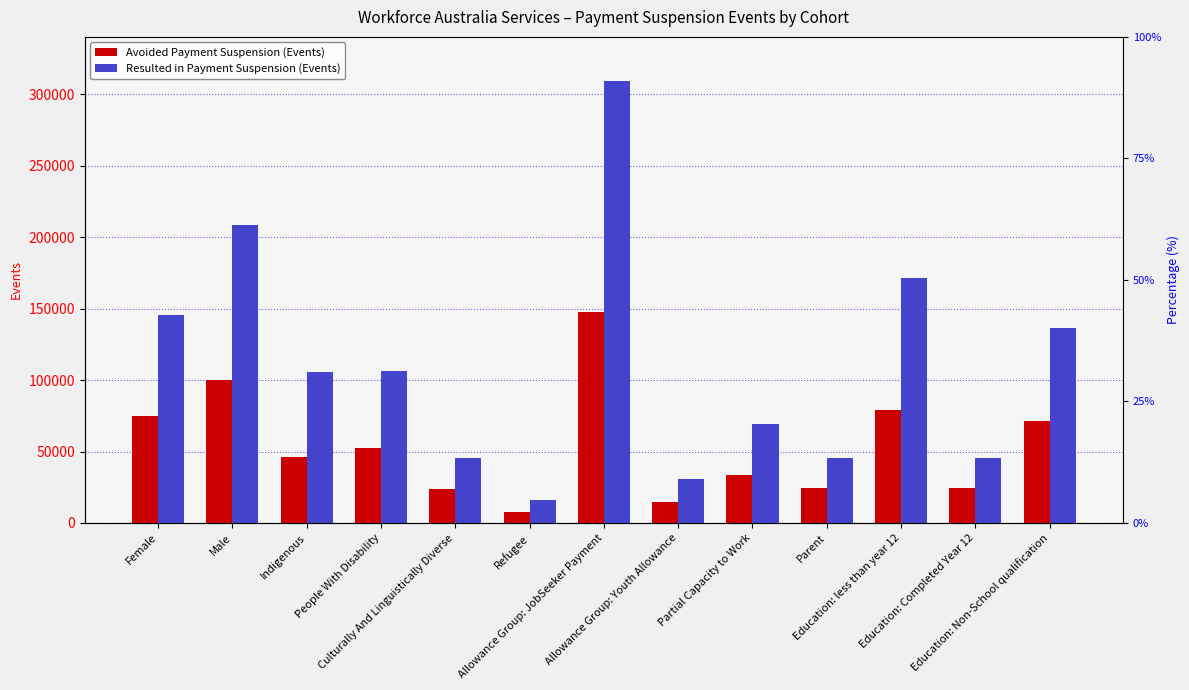

At which label is Avoided Payment Suspension (Events) closest to 77535?

Education: less than year 12